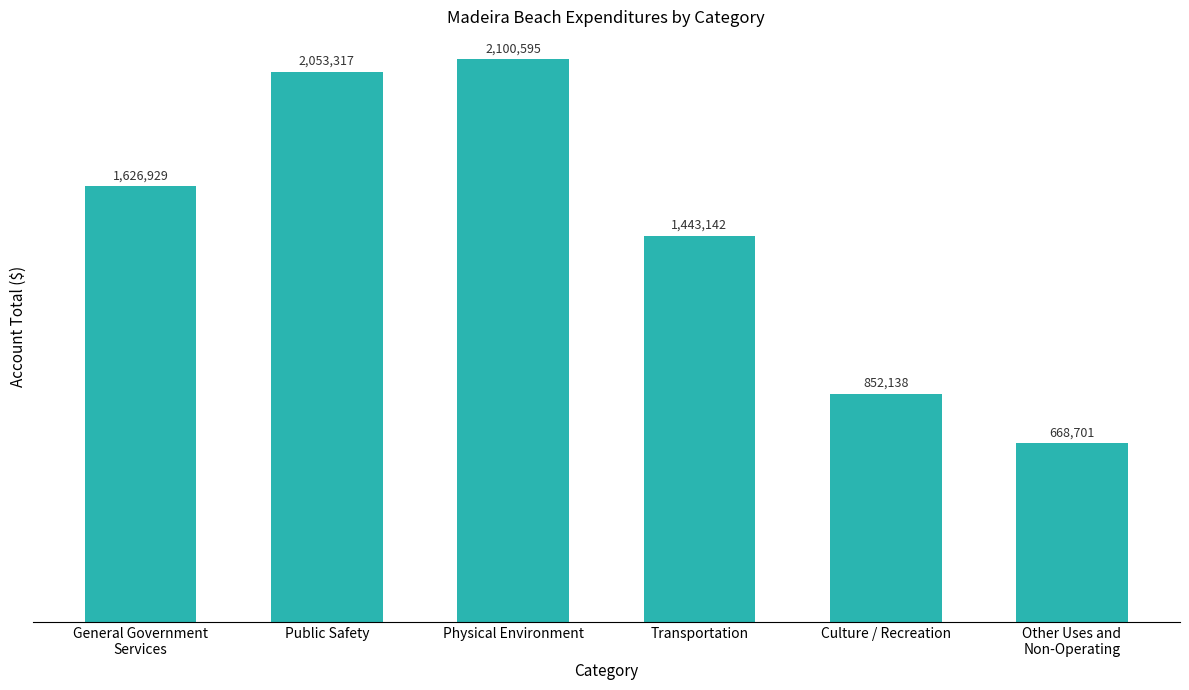

Rank the categories by value from highest to lowest.

Physical Environment, Public Safety, General Government
Services, Transportation, Culture / Recreation, Other Uses and
Non-Operating